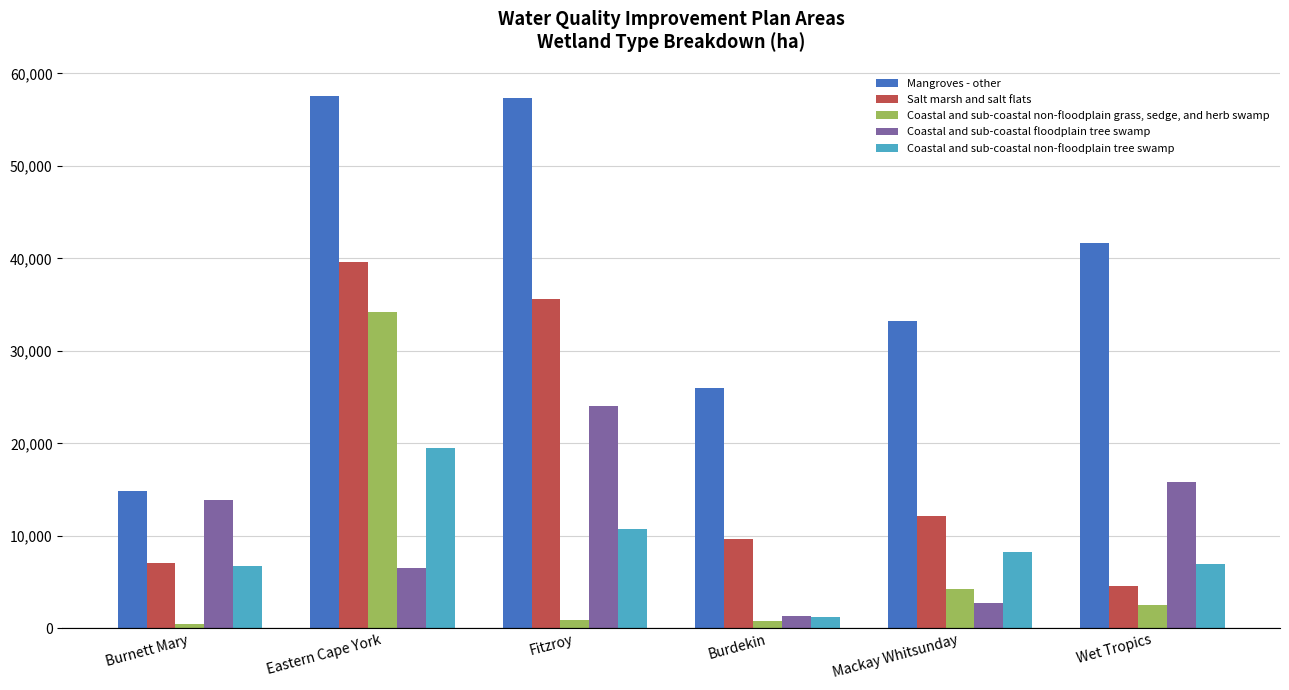

What is the sum of all Coastal and sub-coastal non-floodplain tree swamp values?

53297